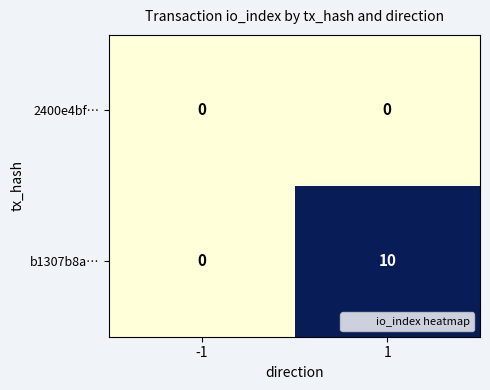

The value of b1307b8a… at -1 is 0. True or false?

True